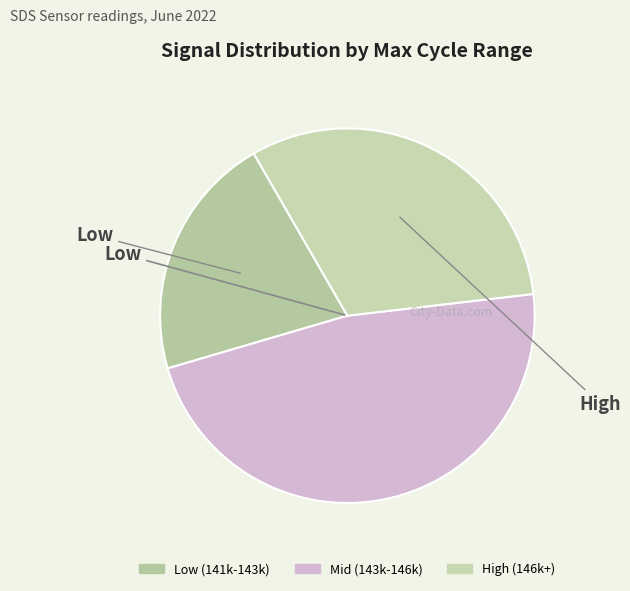

How many slices are in this pie chart?

3